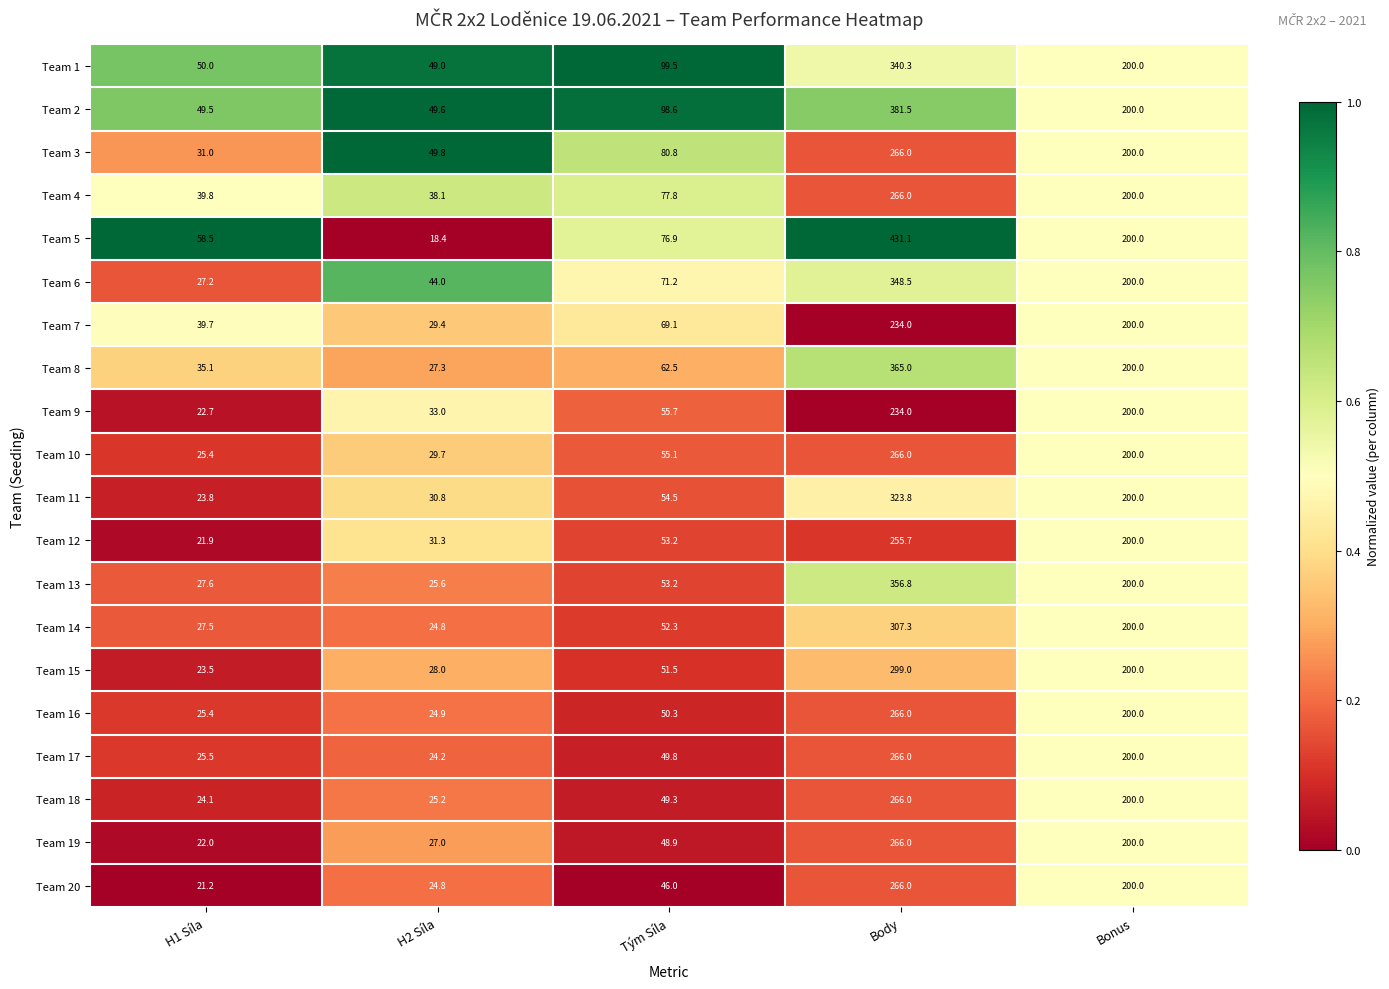

What is the average value of the Team 14 series?

122.4